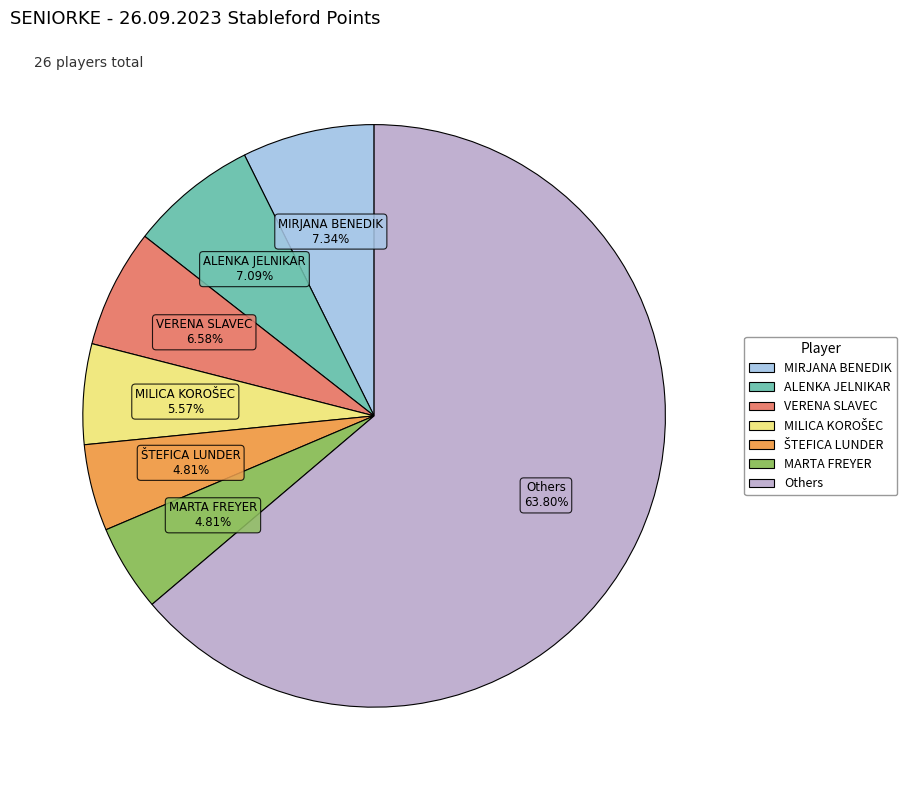

Is there any slice that represents more than half of the pie?

Yes